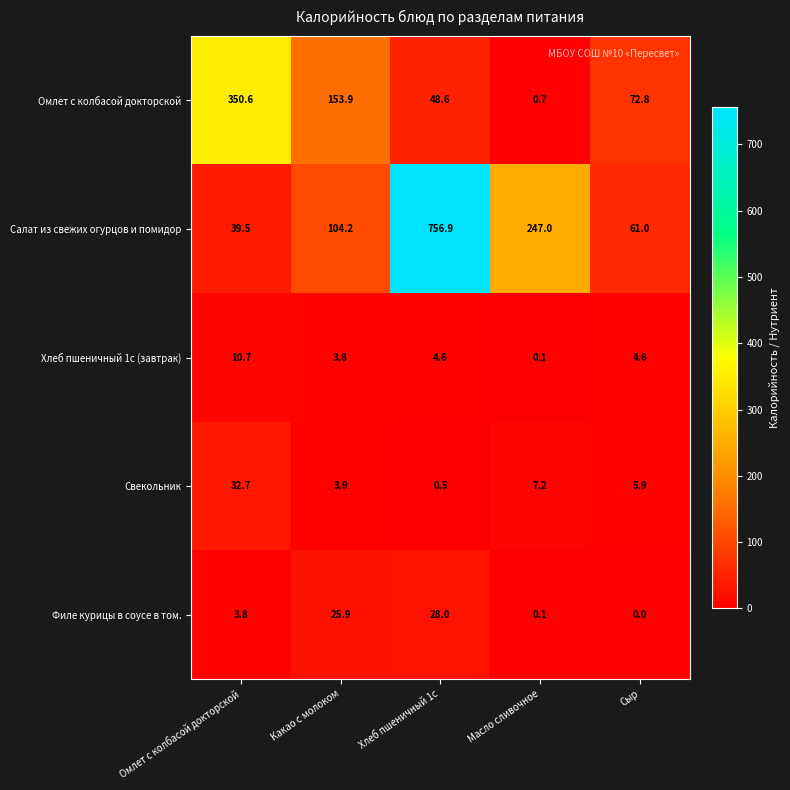

What is the maximum value shown in the chart?

756.9